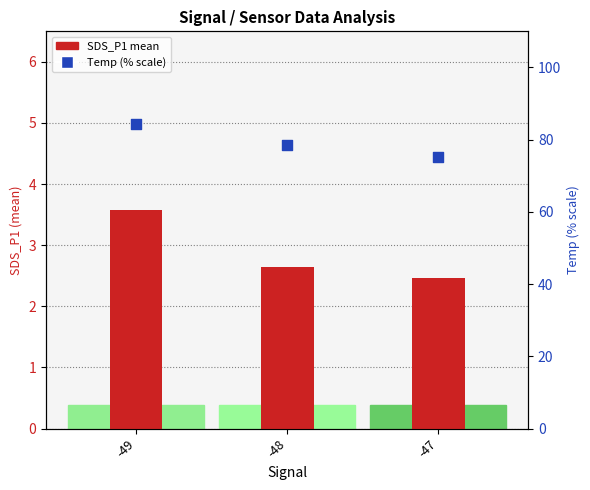

At which category is the sum across all series the highest?

-49